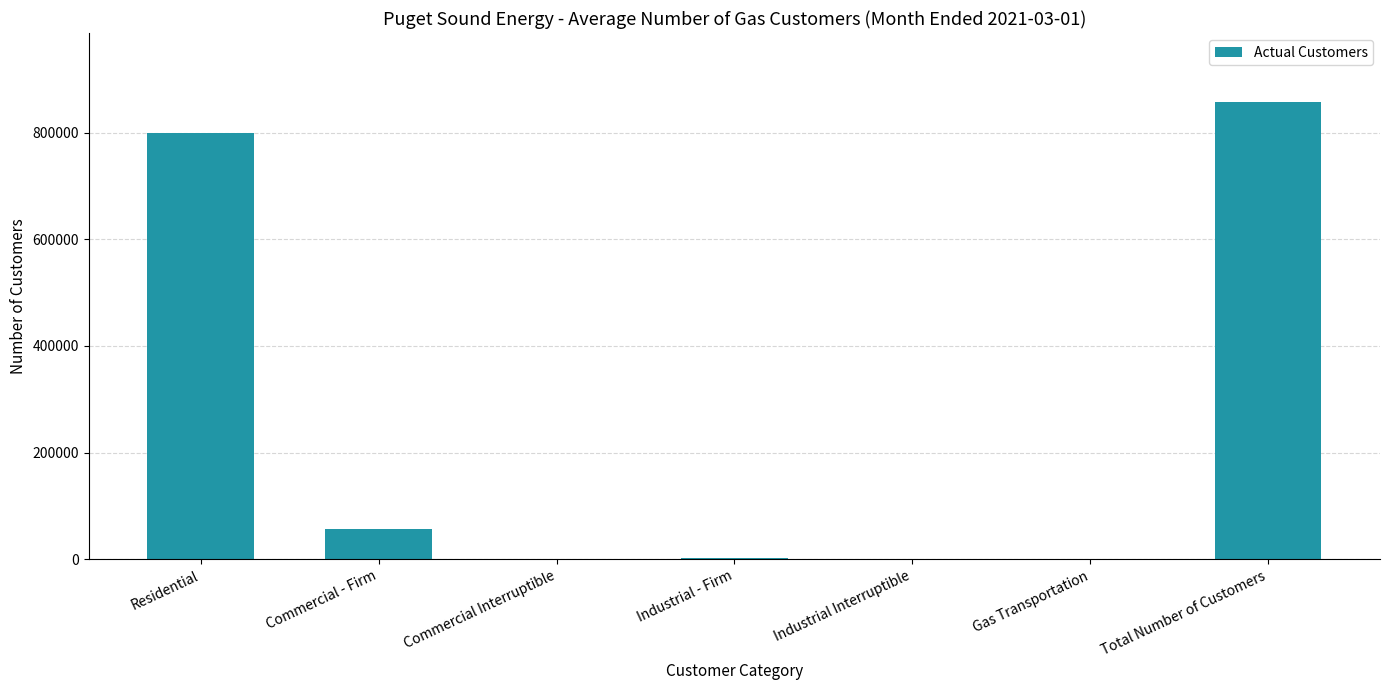

How many categories are shown in the chart?

7